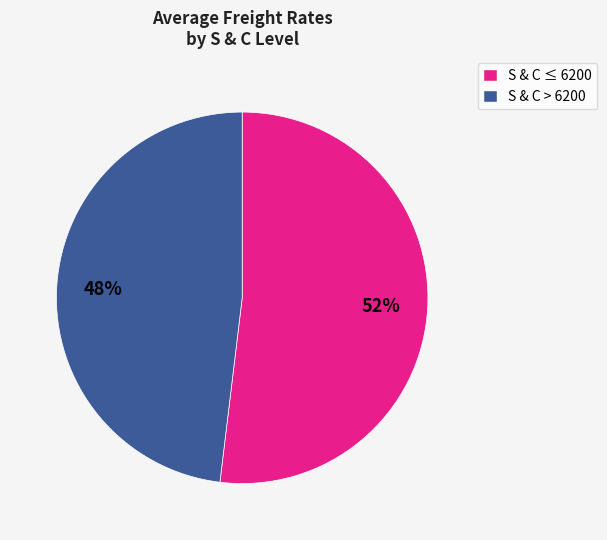

To the nearest percent, what is the average slice percentage?

50%